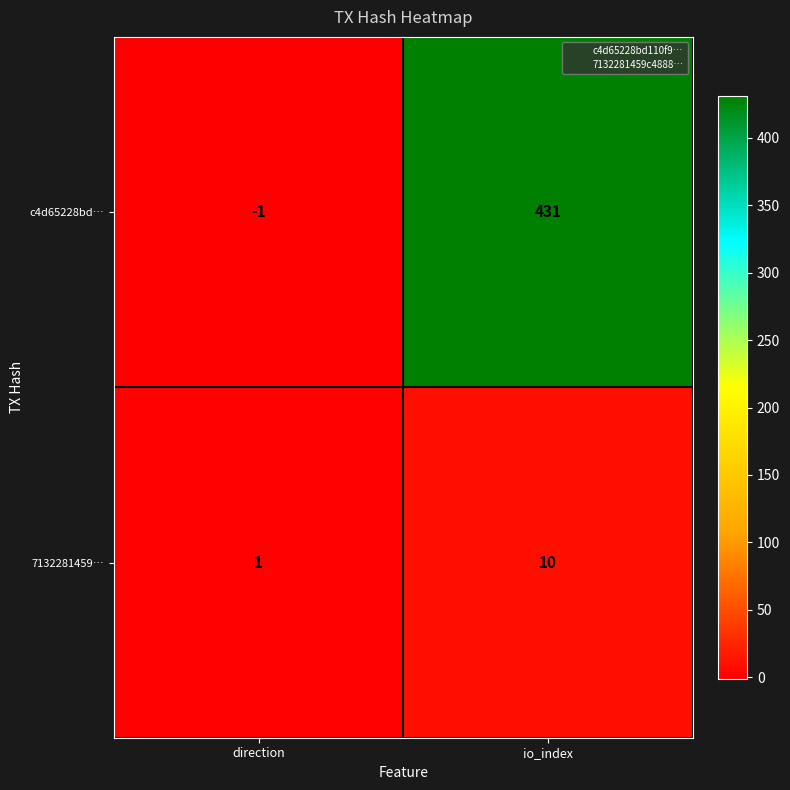

Rank the series by their maximum value, from lowest to highest.

7132281459…, c4d65228bd…